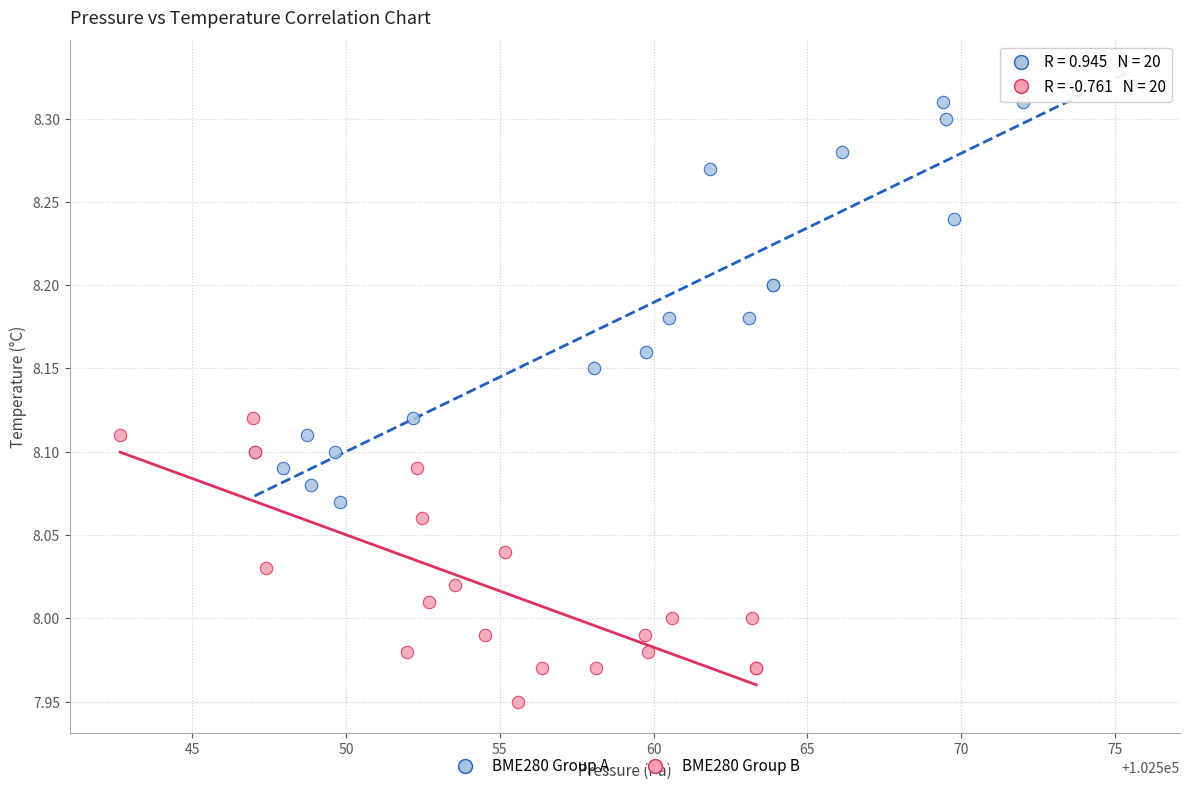

Which series contains the highest Y value?

BME280 Group A